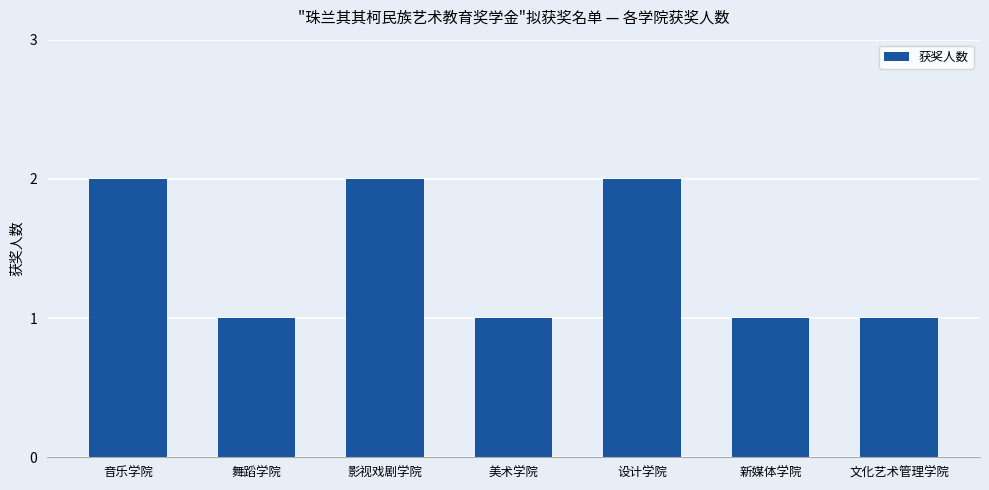

What is the difference between the values at 影视戏剧学院 and 文化艺术管理学院?

1